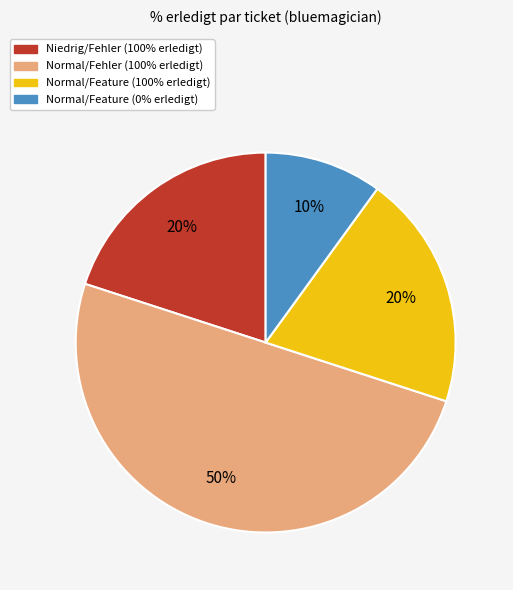

To the nearest percent, what is the average slice percentage?

25%